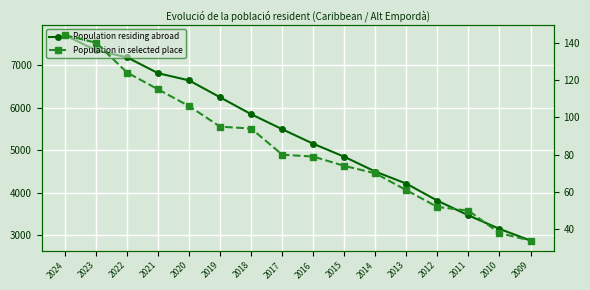

At which category is the sum across all series the highest?

2024